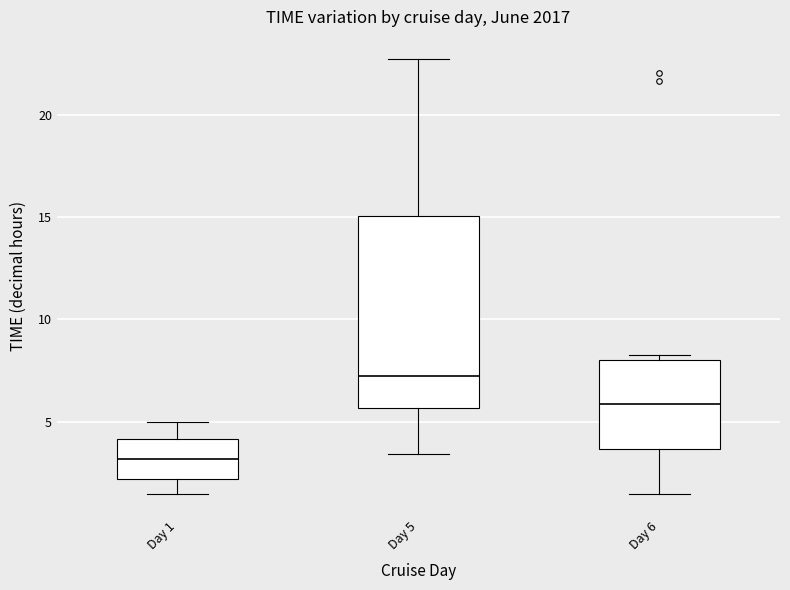

Where does the median line of the box for Day 1 sit on the y-axis? The values are not printed on the chart, so give them approximately, as read against the axis.

3.0